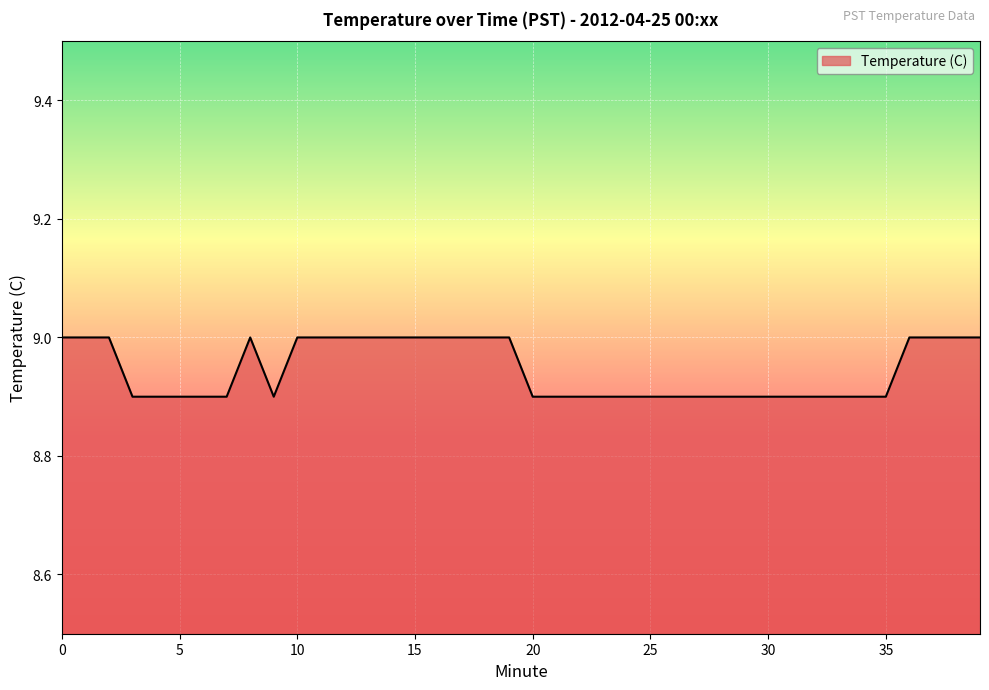

What is the greatest value displayed?

9.0